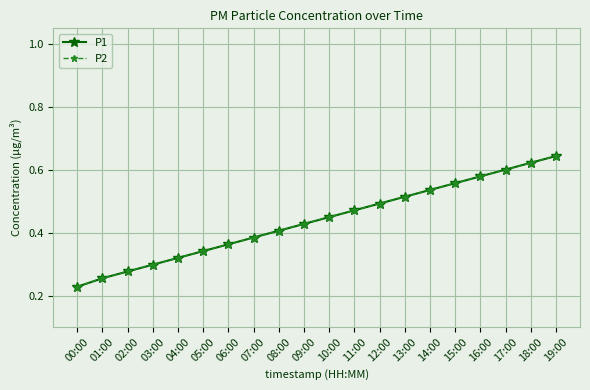

Does the chart have visible grid lines?

Yes